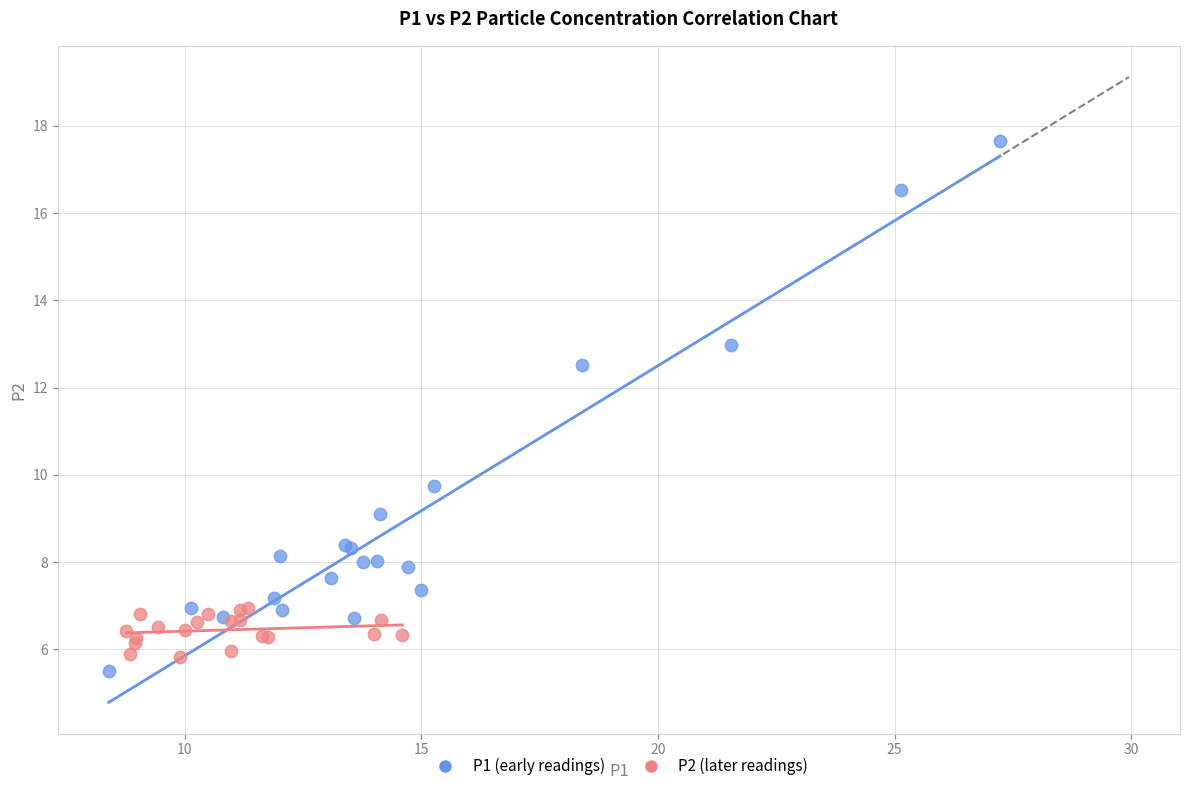

Which series contains the highest Y value?

P1 (early readings)